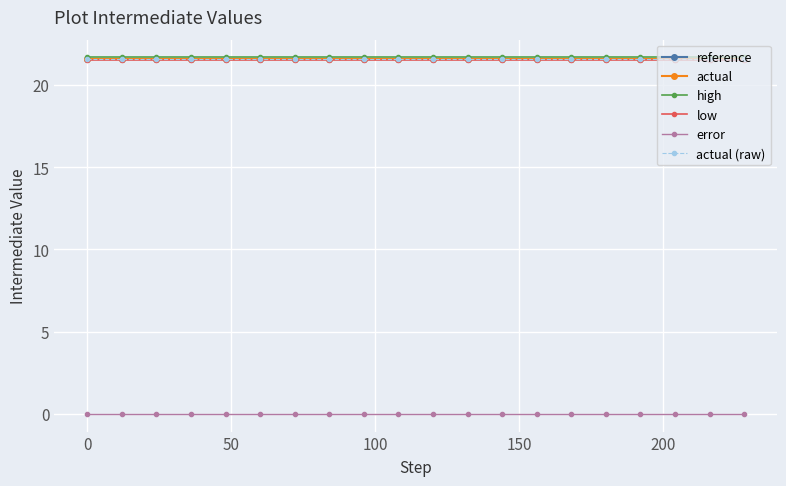

Does the chart have visible grid lines?

Yes